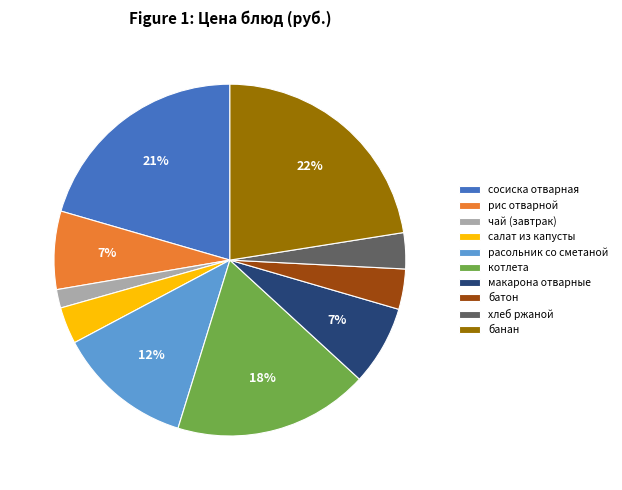

Count the number of slices in the pie.

10